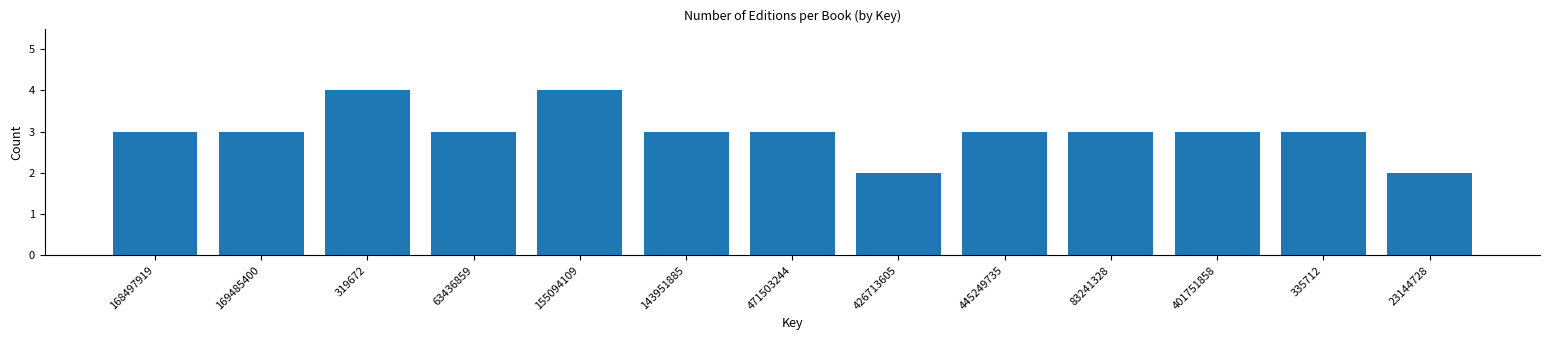

Reading right to left, what are all the values shown in this chart?

23144728=2	335712=3	401751858=3	83241328=3	445249735=3	426713605=2	471503244=3	143951885=3	155094109=4	63436859=3	319672=4	169485400=3	168497919=3